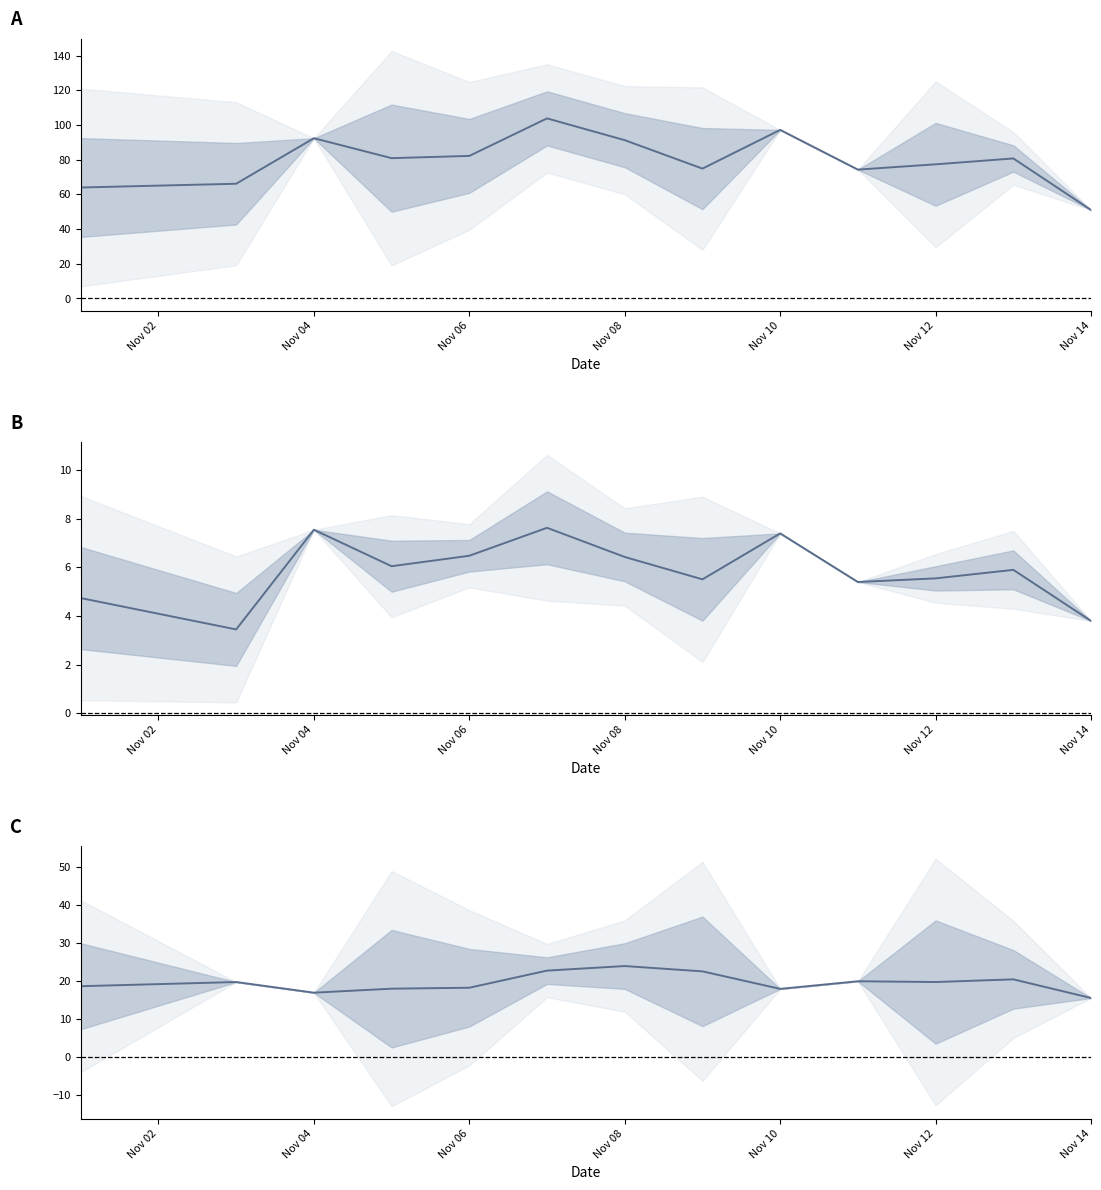

What is the average value of the DO (mg/L) mean series?

5.8